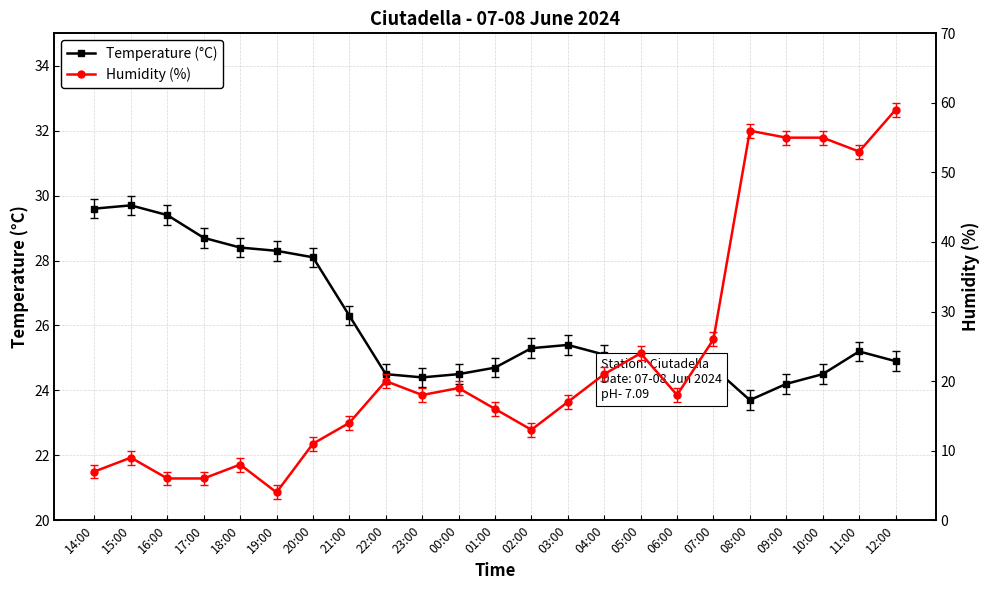

What is the maximum value shown in the chart?

59.0